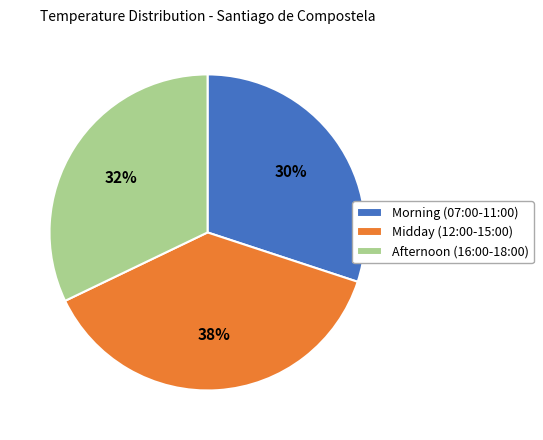

How many slices are in this pie chart?

3